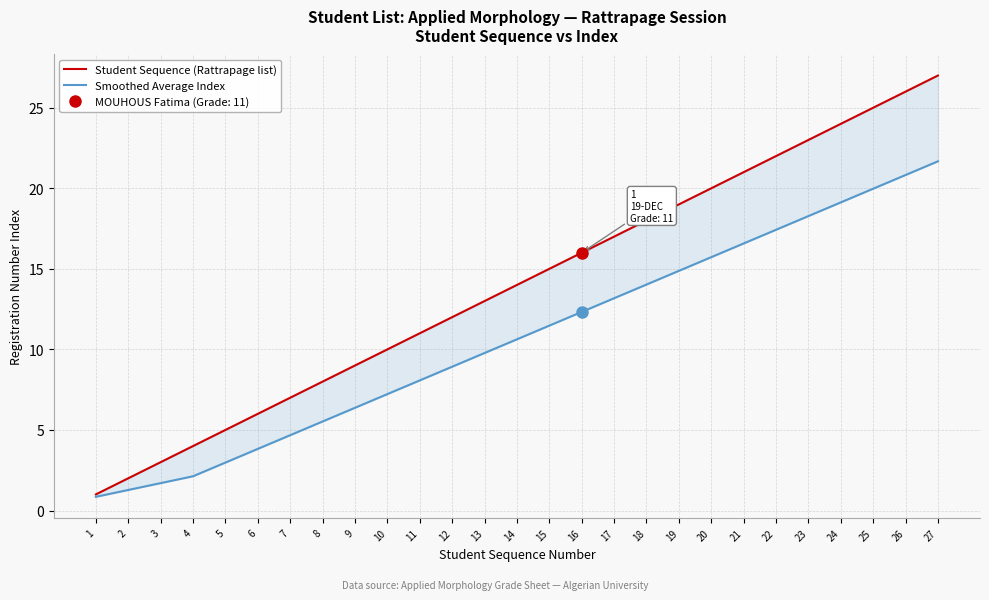

List the series in order of their peak value, highest first.

Student Sequence (Rattrapage list), Smoothed Average Index